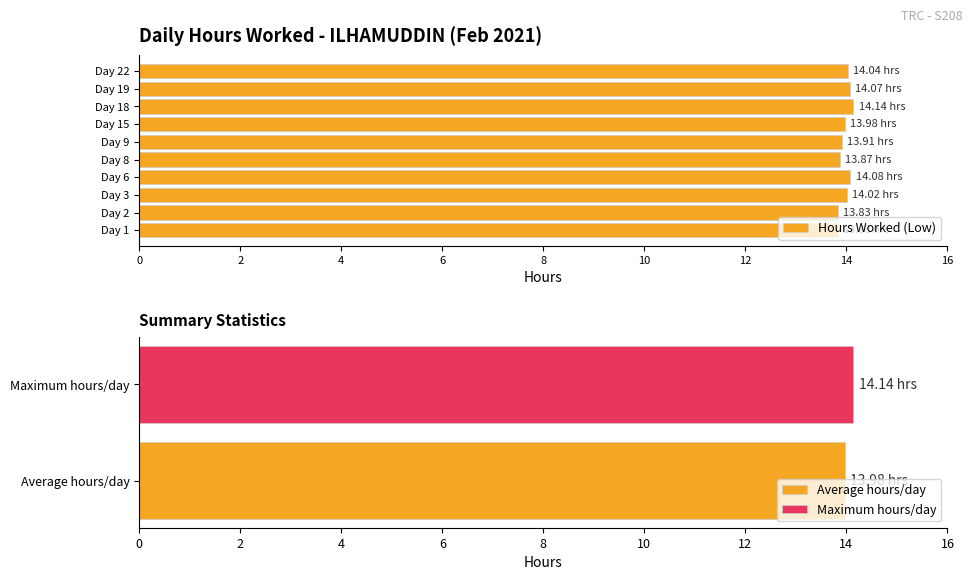

What is the sum of all values?

139.8